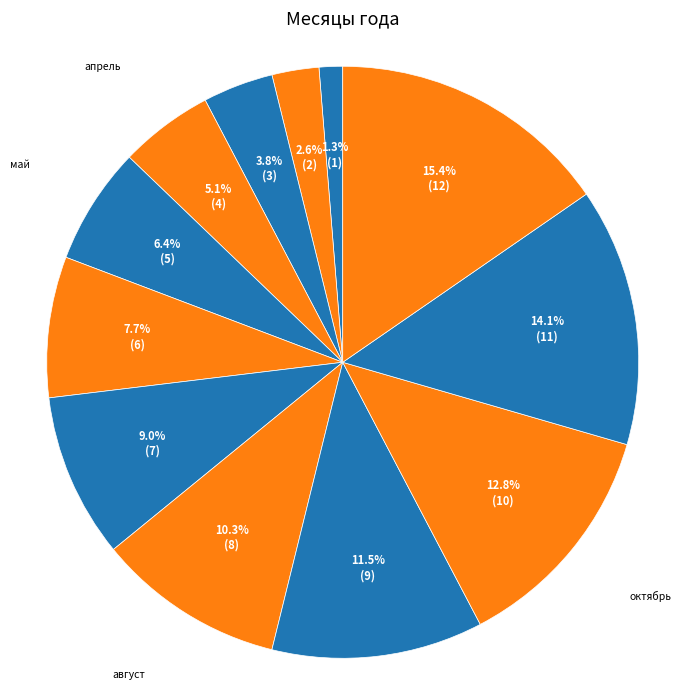

To the nearest percent, what is the combined percentage of март and ноябрь?

18%